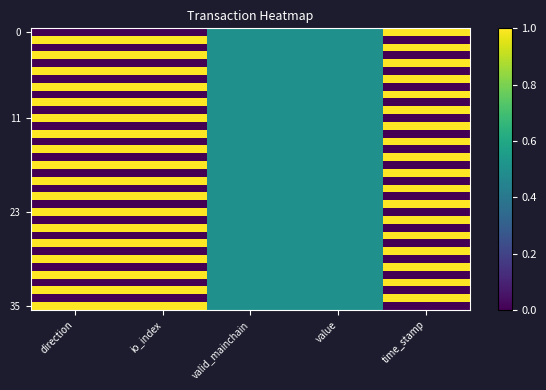

Between value and direction, which is larger?

value